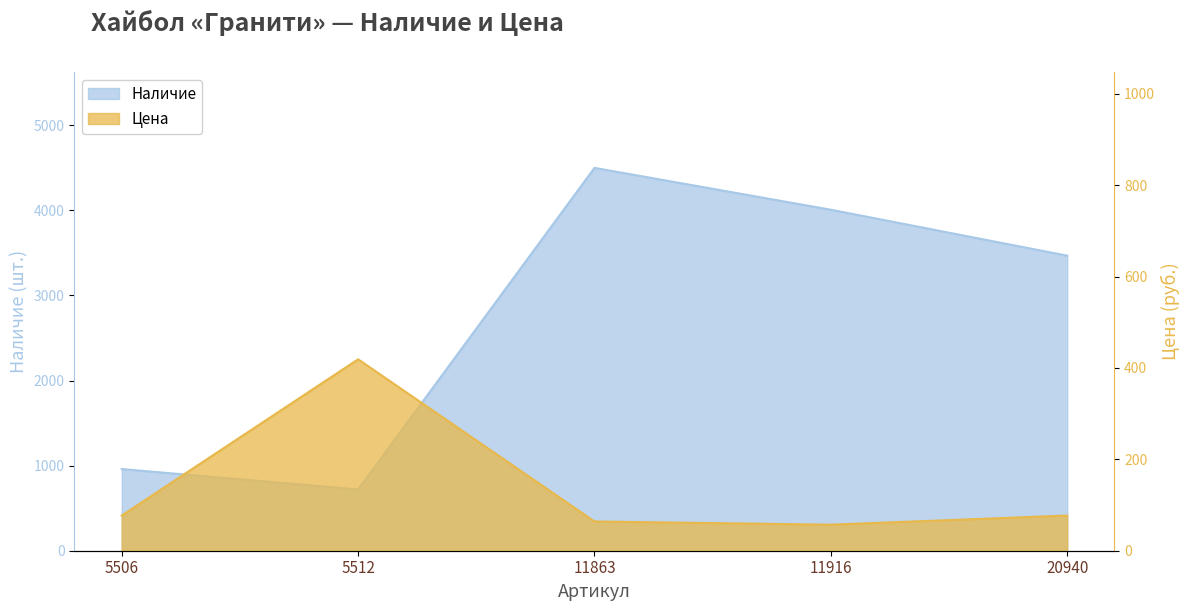

What is the total value across all series at 11916?

4065